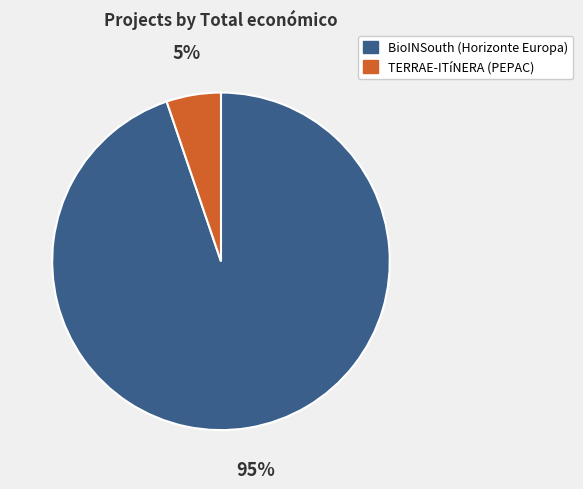

To the nearest percent, what is the difference between the largest and smallest slice percentages?

90%